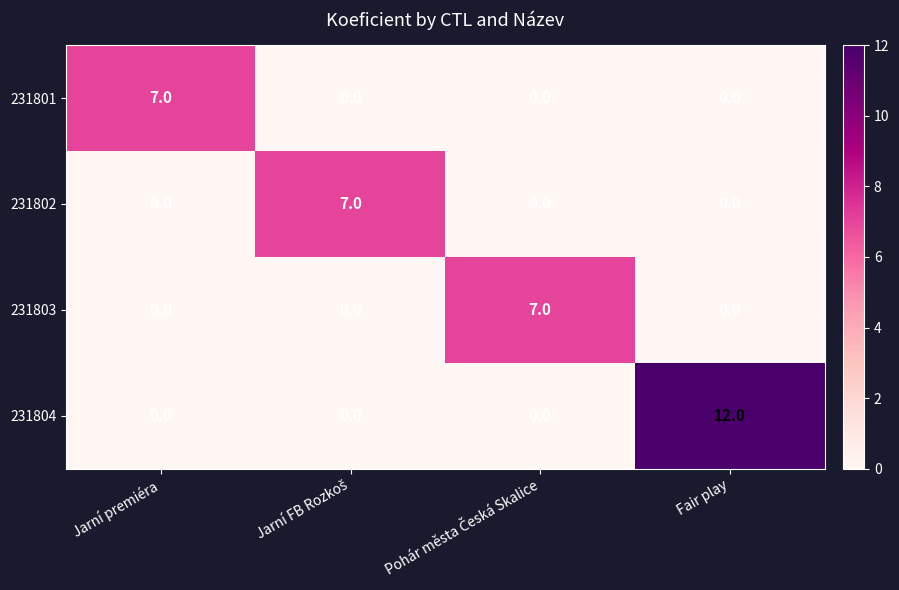

Which series has the largest total across all categories?

231804